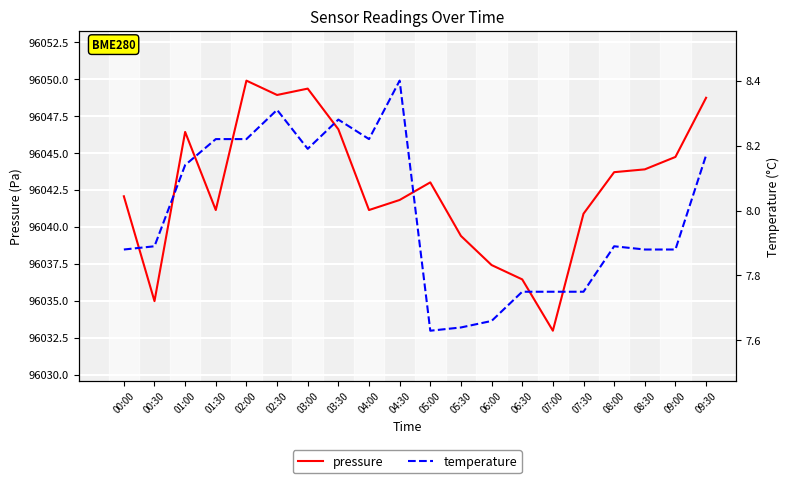

True or false: pressure and temperature cross at least once.

False